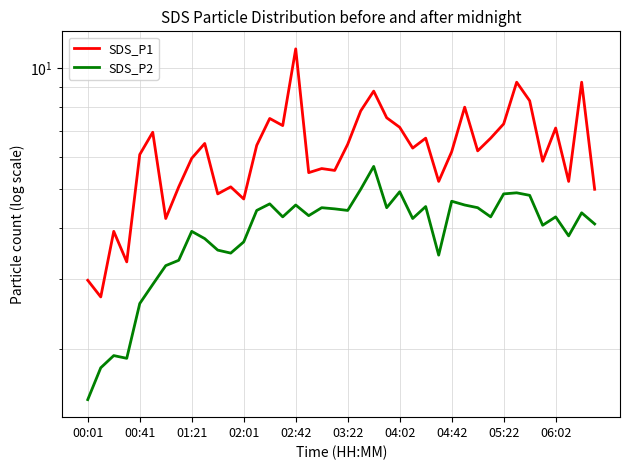

What is the approximate value of SDS_P2 at 35?

4.1